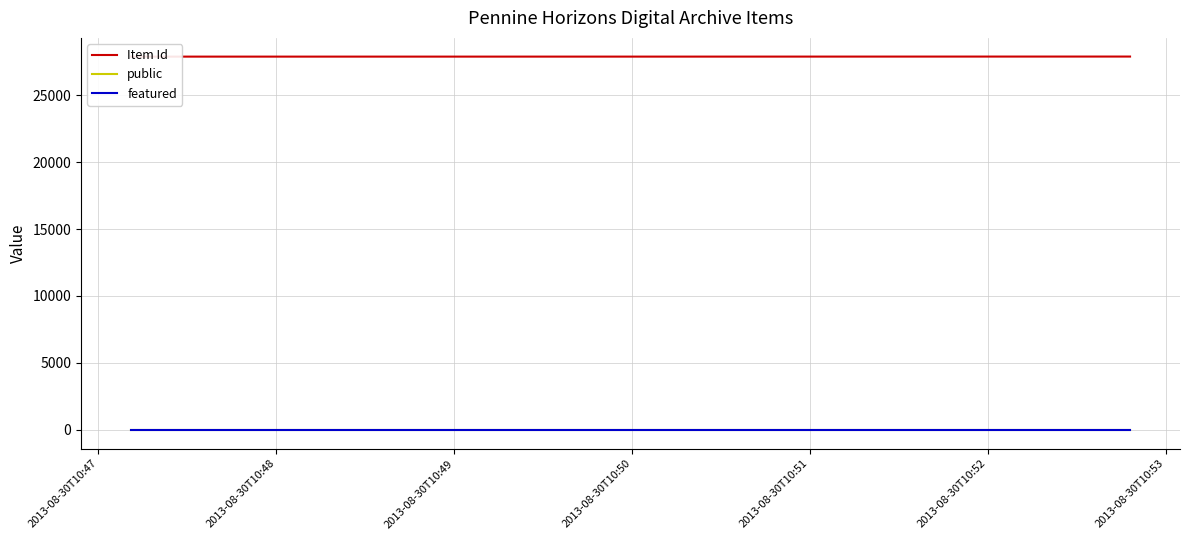

How many data points in Item Id are less than 27876?

3